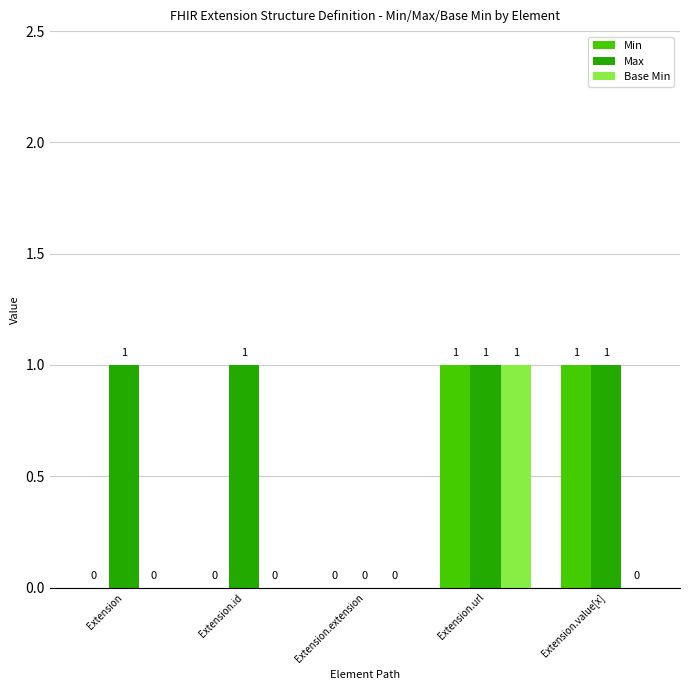

Is it true that Max equals 1 at Extension.url?

True